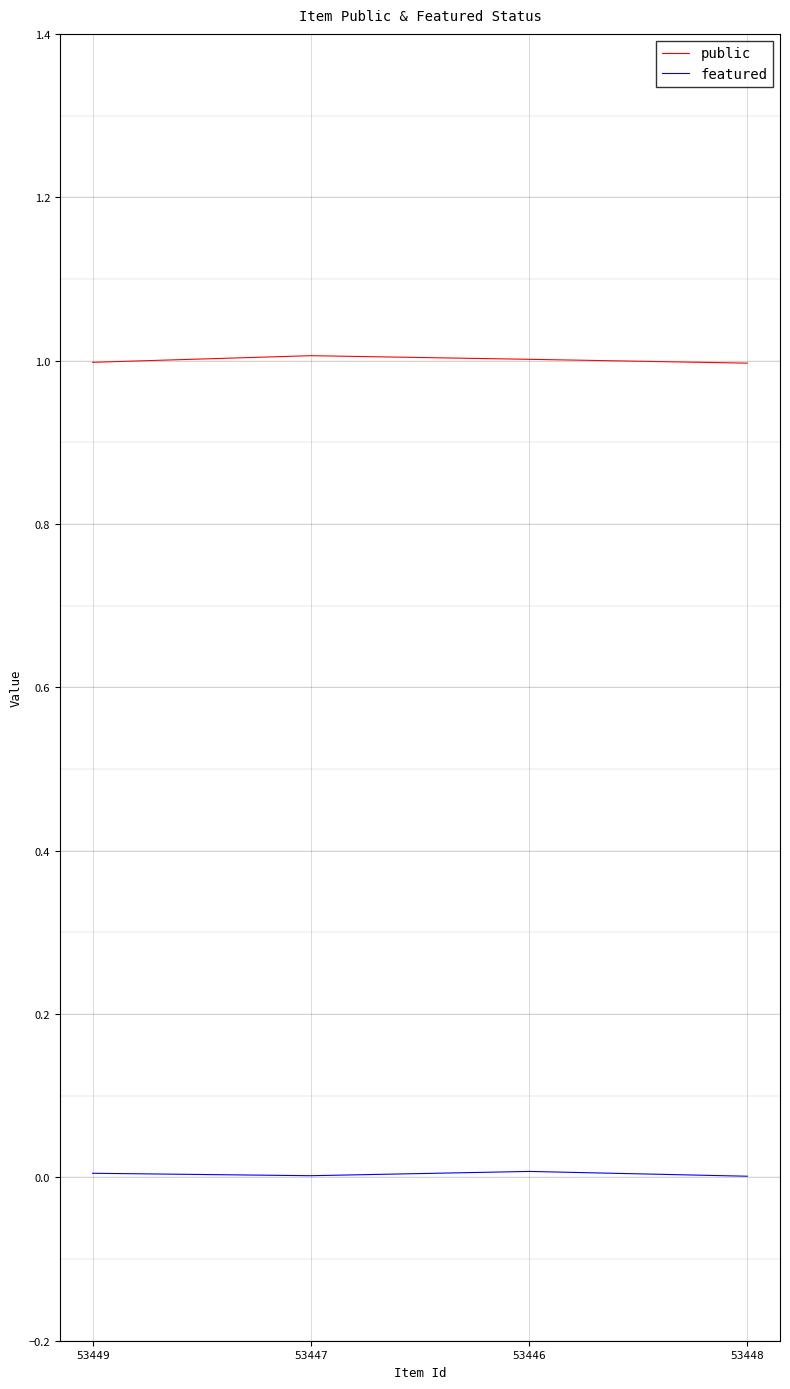

Between 53448 and 53446, which is larger?

53446